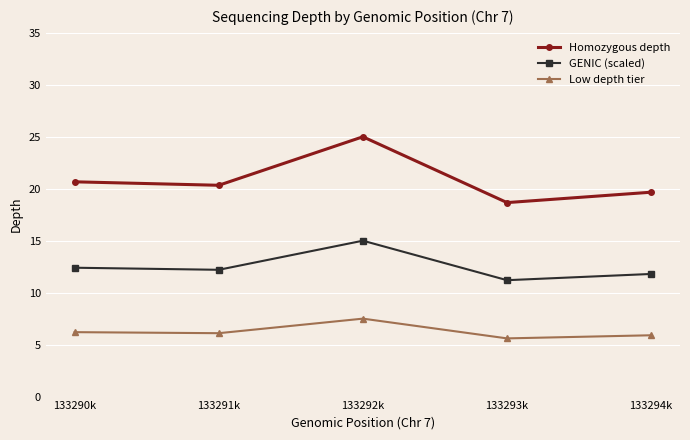

Count the number of data series in this chart.

3